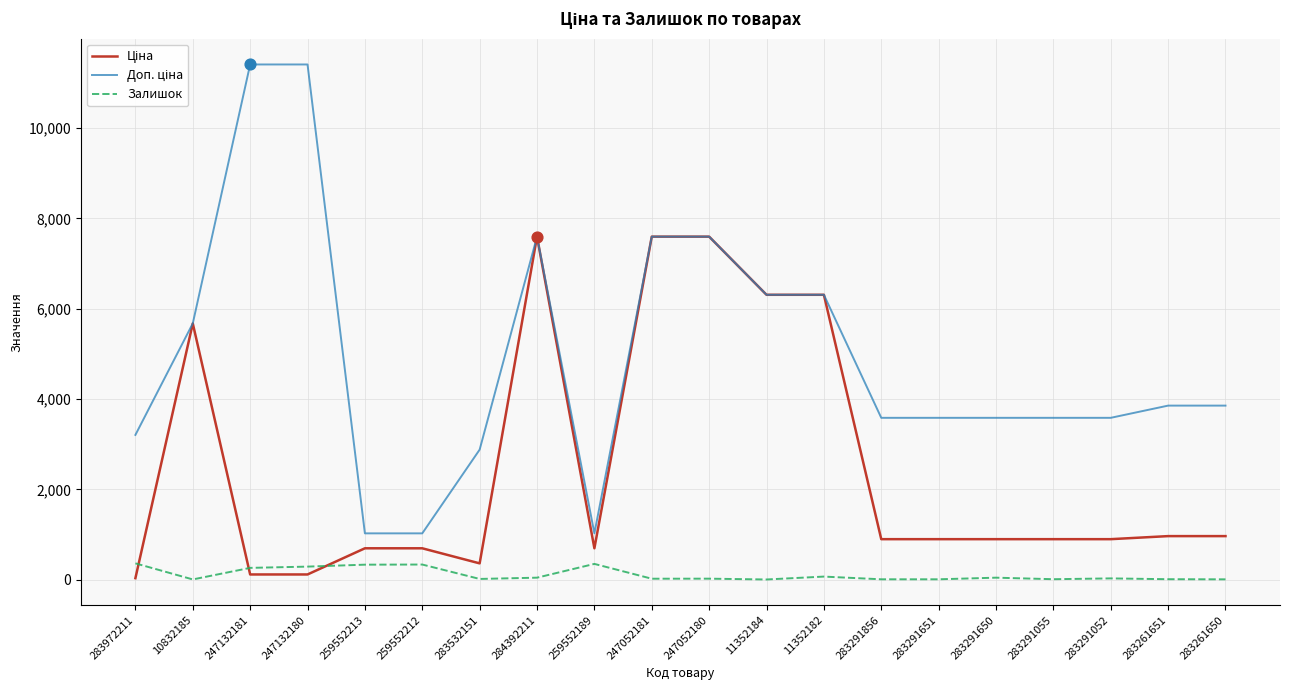

What is the maximum value shown in the chart?

11410.0